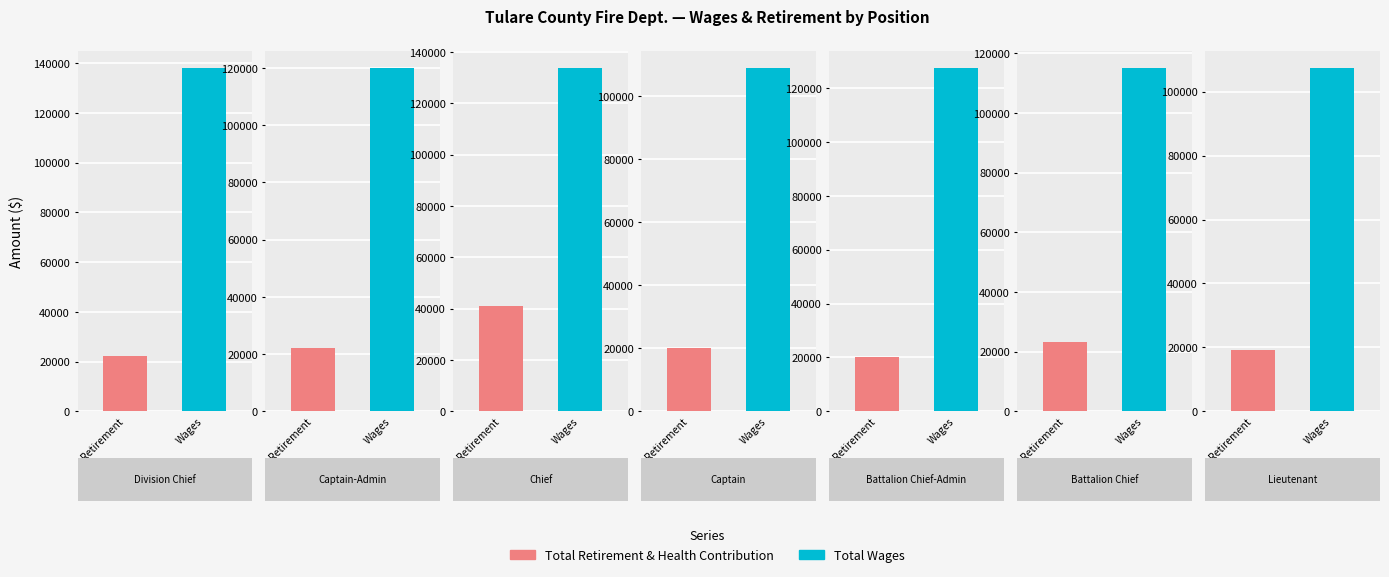

How many categories are shown in the chart?

7